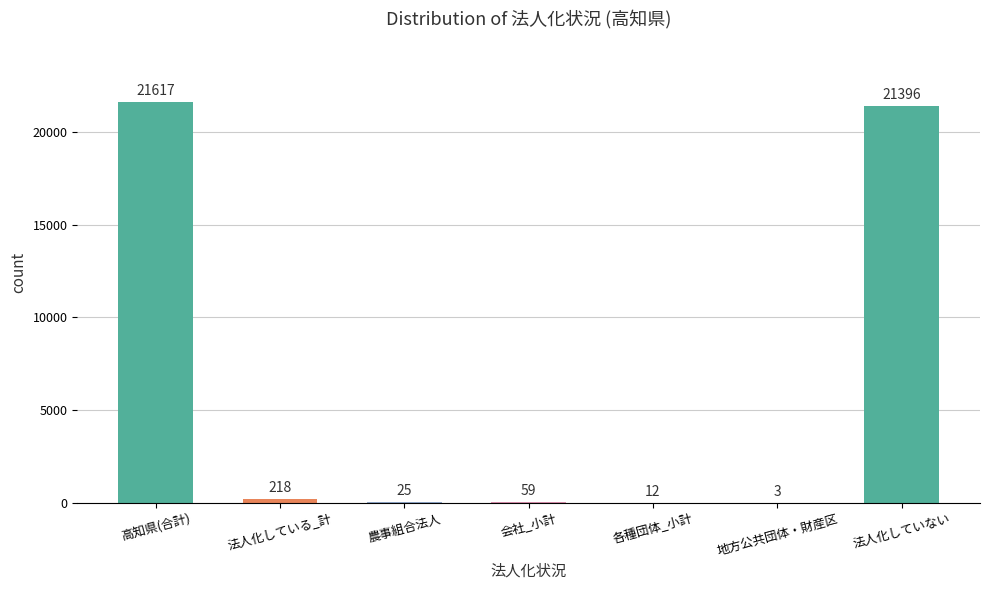

Which label corresponds to the largest value in the chart?

高知県(合計)